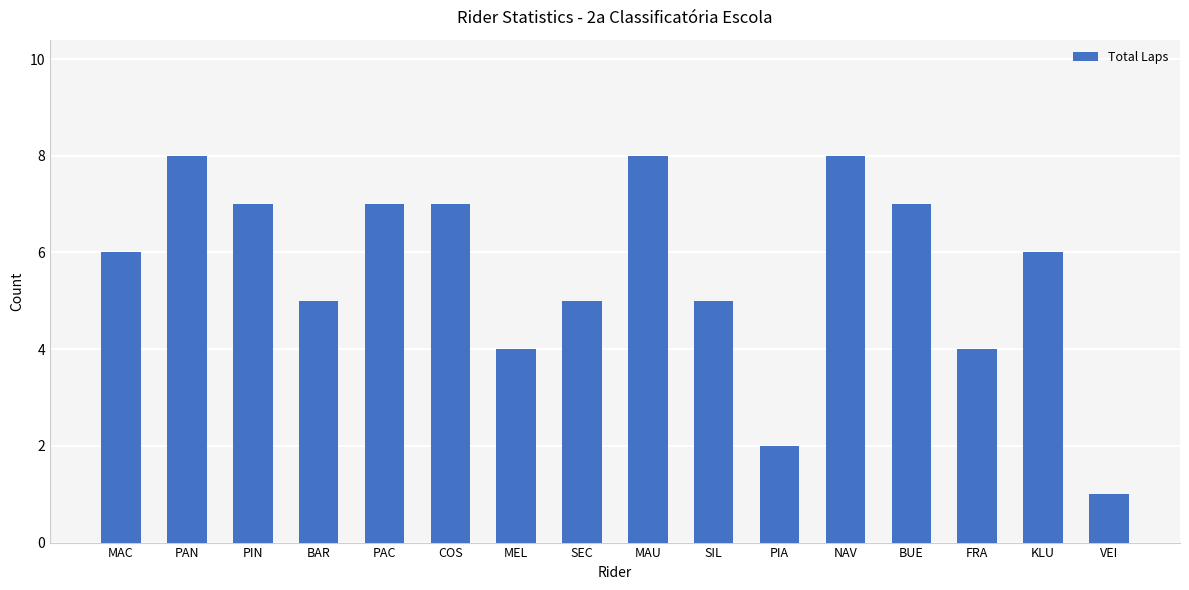

What position from the right is VEI?

1